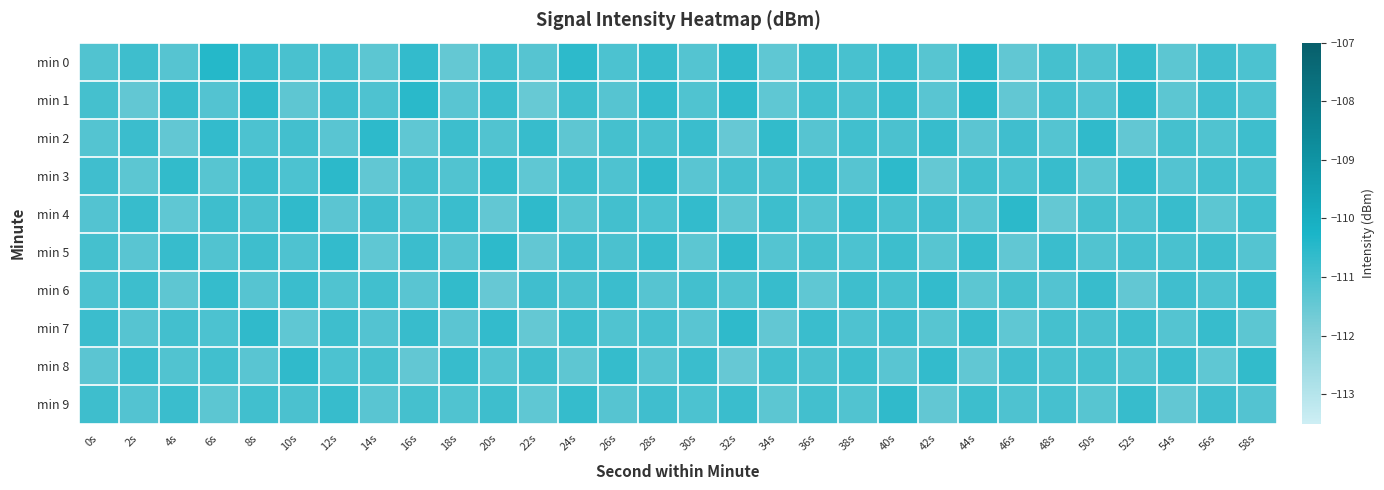

What is the minimum value shown in the chart?

-111.5